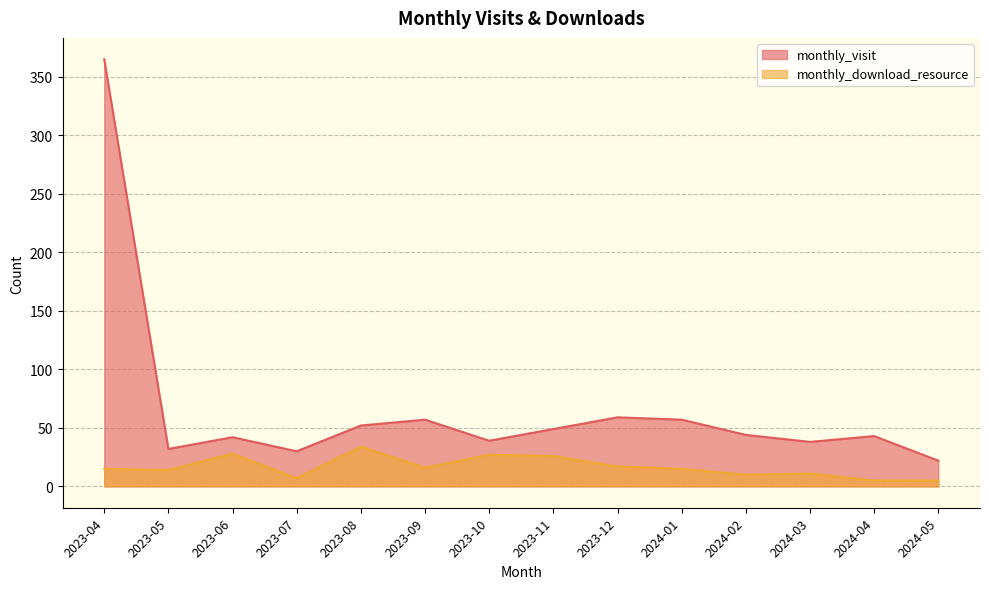

What is the average value of the monthly_visit series?

66